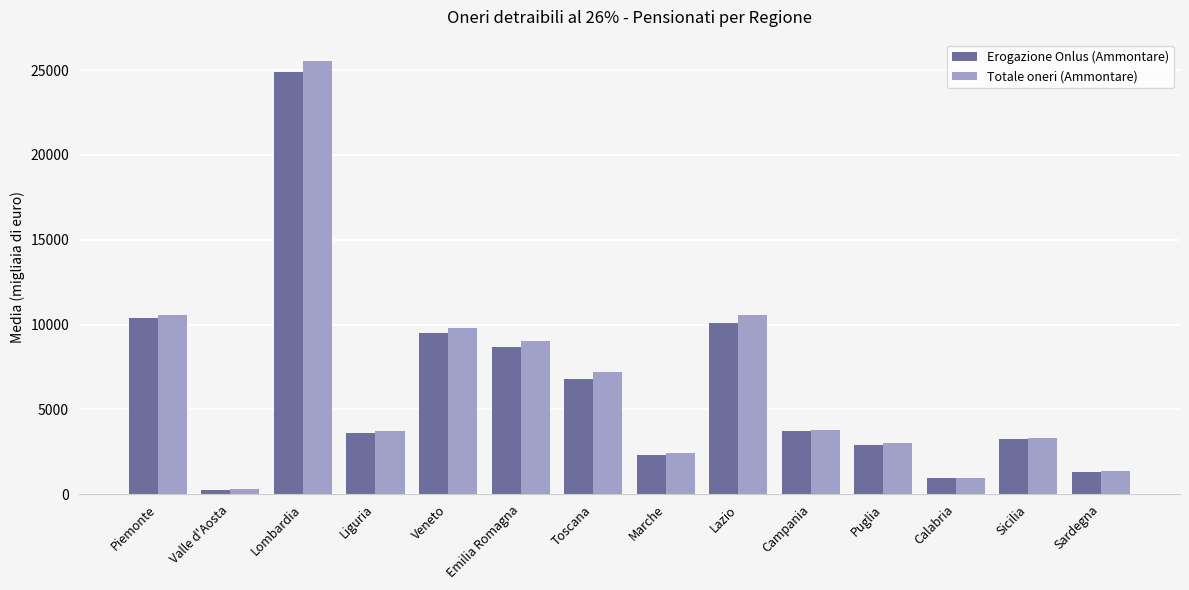

Does the chart contain any negative values?

No